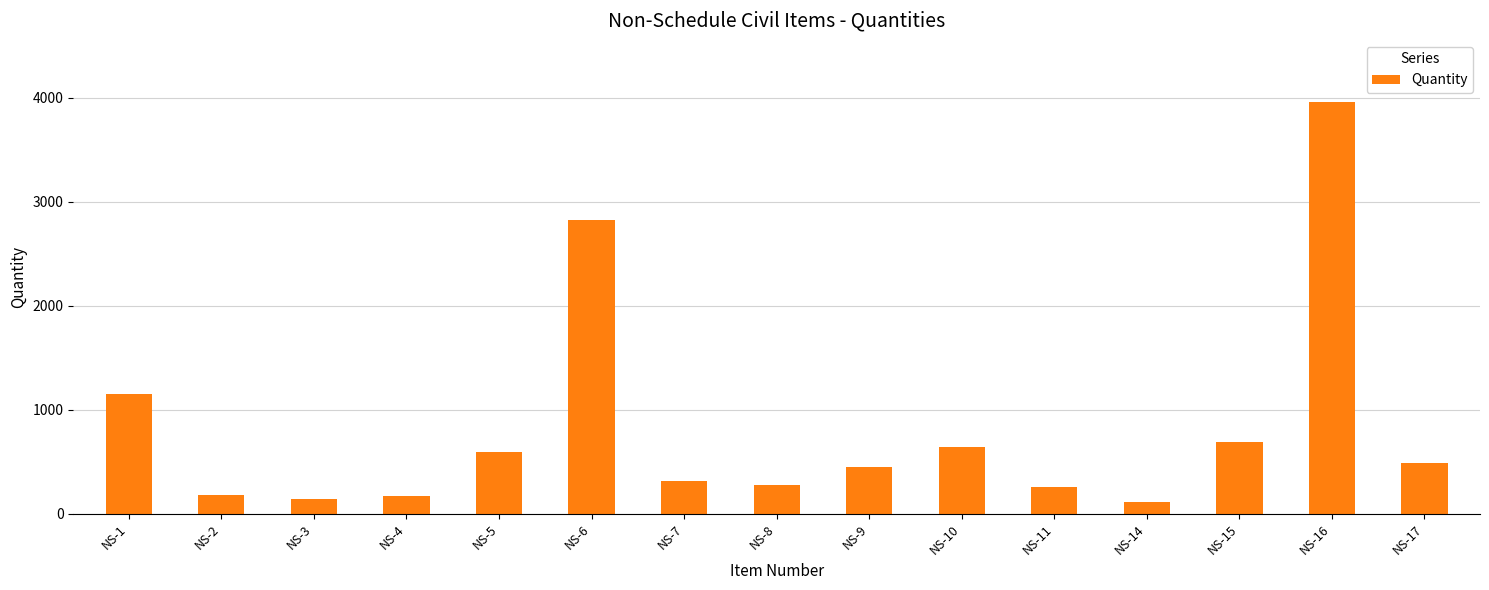

What is the ratio of the value at NS-15 to the value at NS-8?

2.5